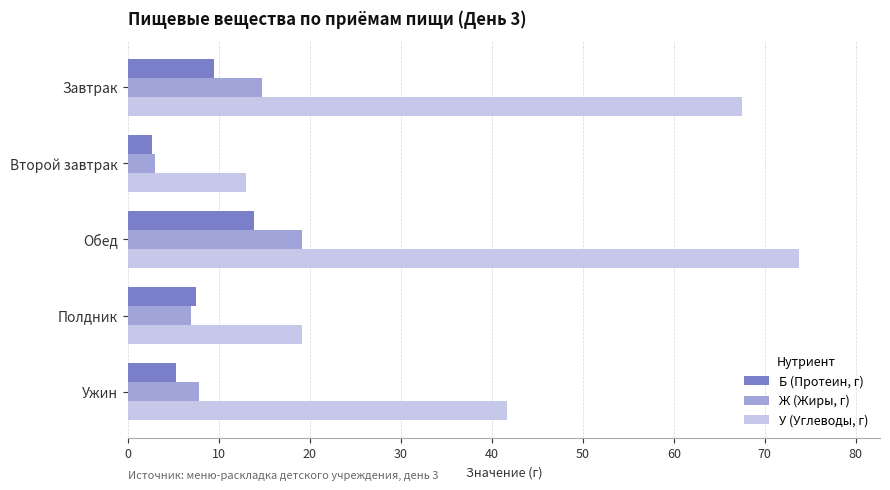

What is the greatest value displayed?

73.8